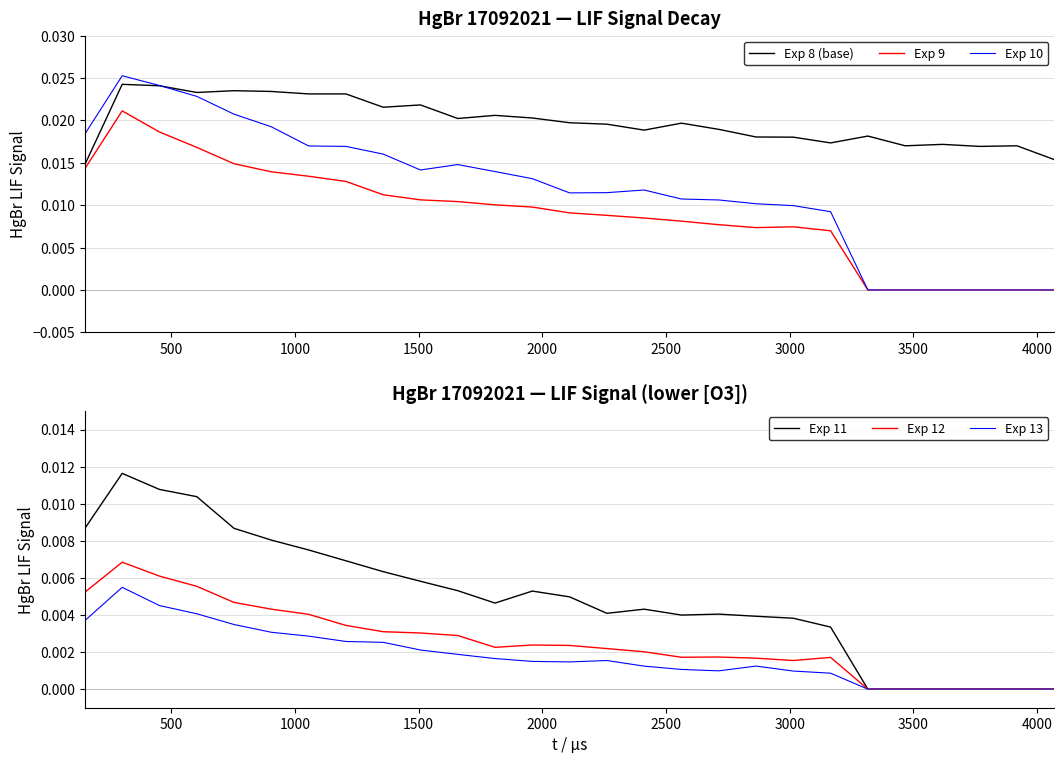

Does the chart have visible grid lines?

Yes